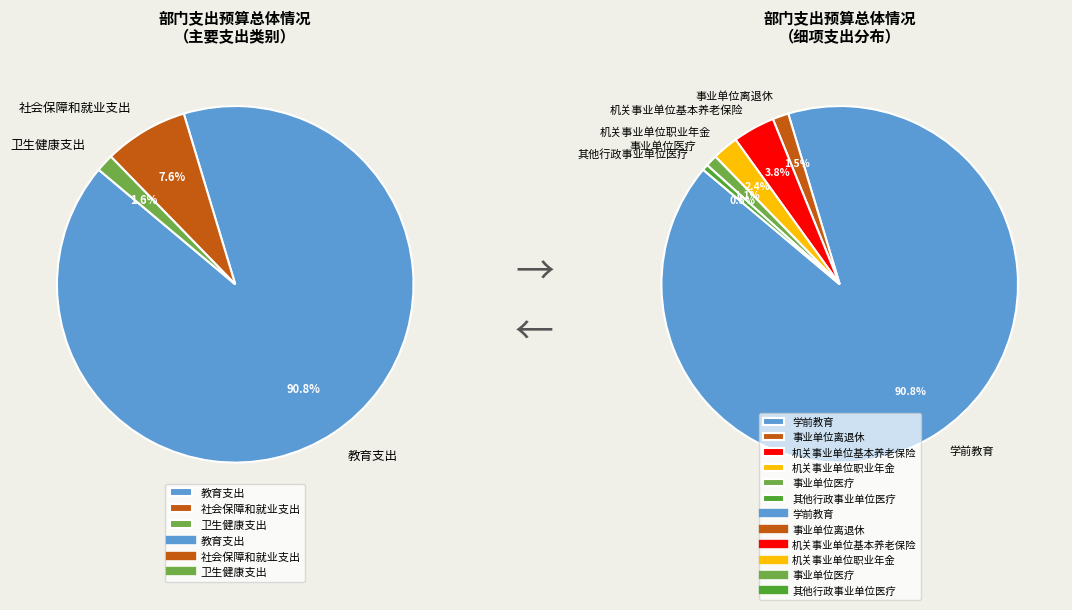

Which category has the biggest portion of the pie?

教育支出